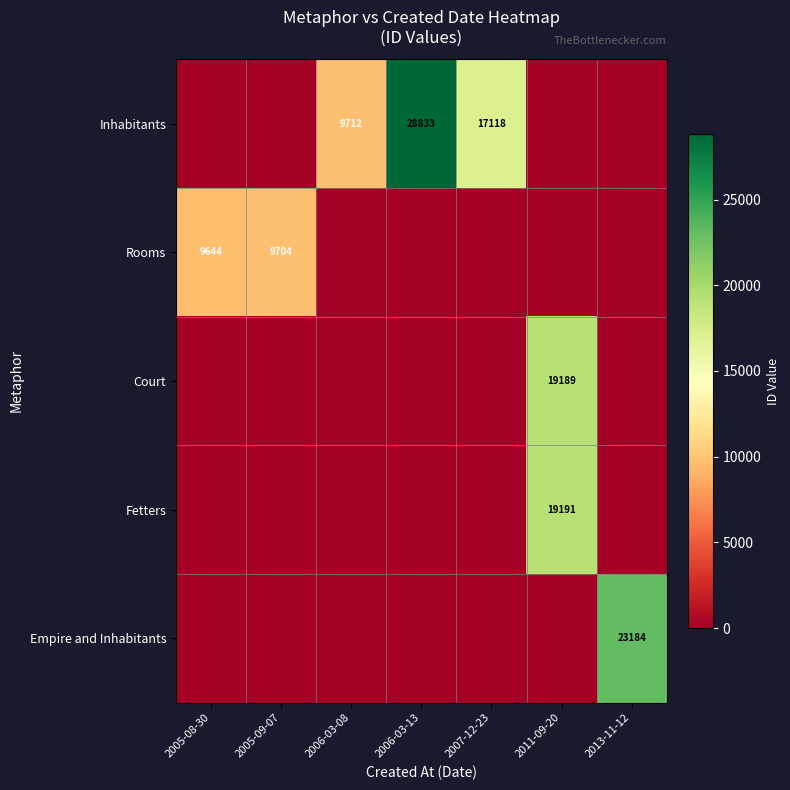

Is it true that Inhabitants equals 41013 at 2006-03-13?

False